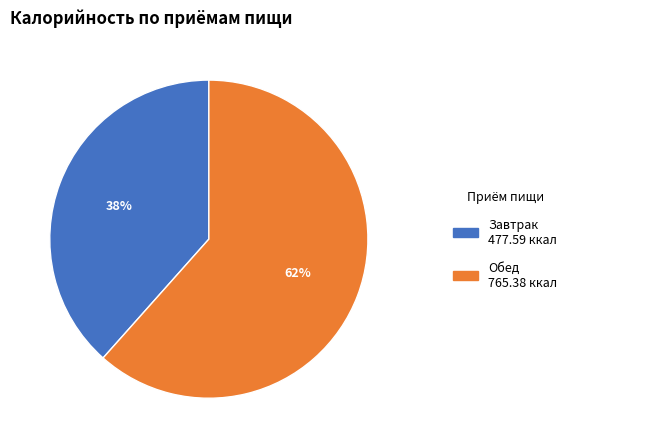

Is there a majority slice in this chart?

Yes